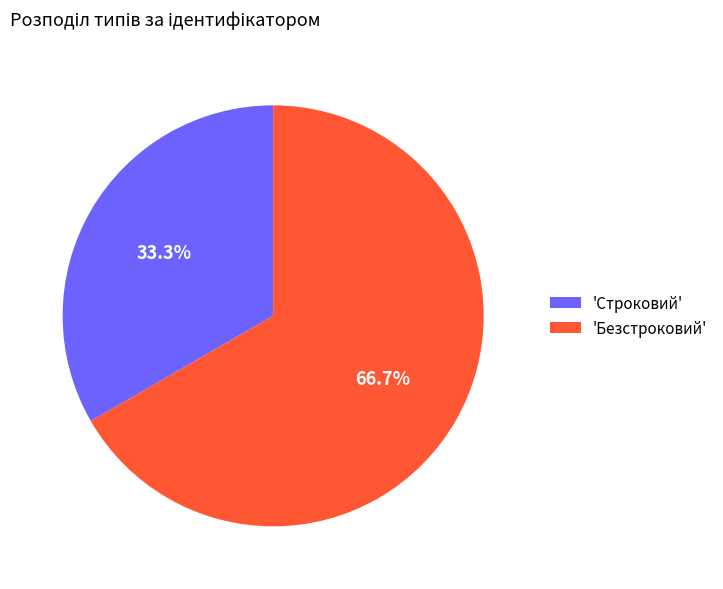

Which slice is the smallest?

'Строковий'